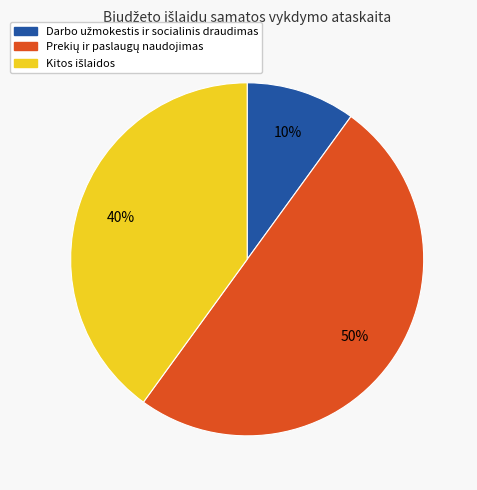

To the nearest percent, what is the average slice percentage?

33%